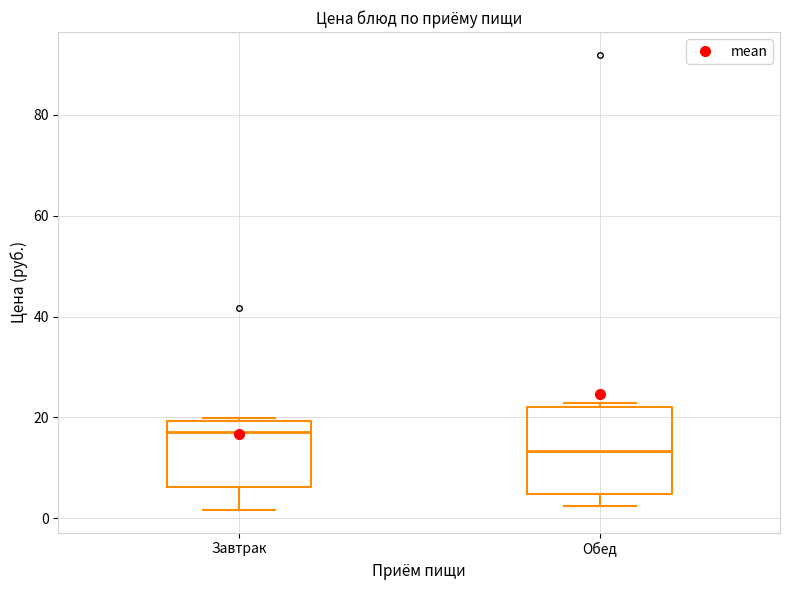

Where is the lower edge of the box for Обед on the y-axis? The values are not printed on the chart, so give them approximately, as read against the axis.

4